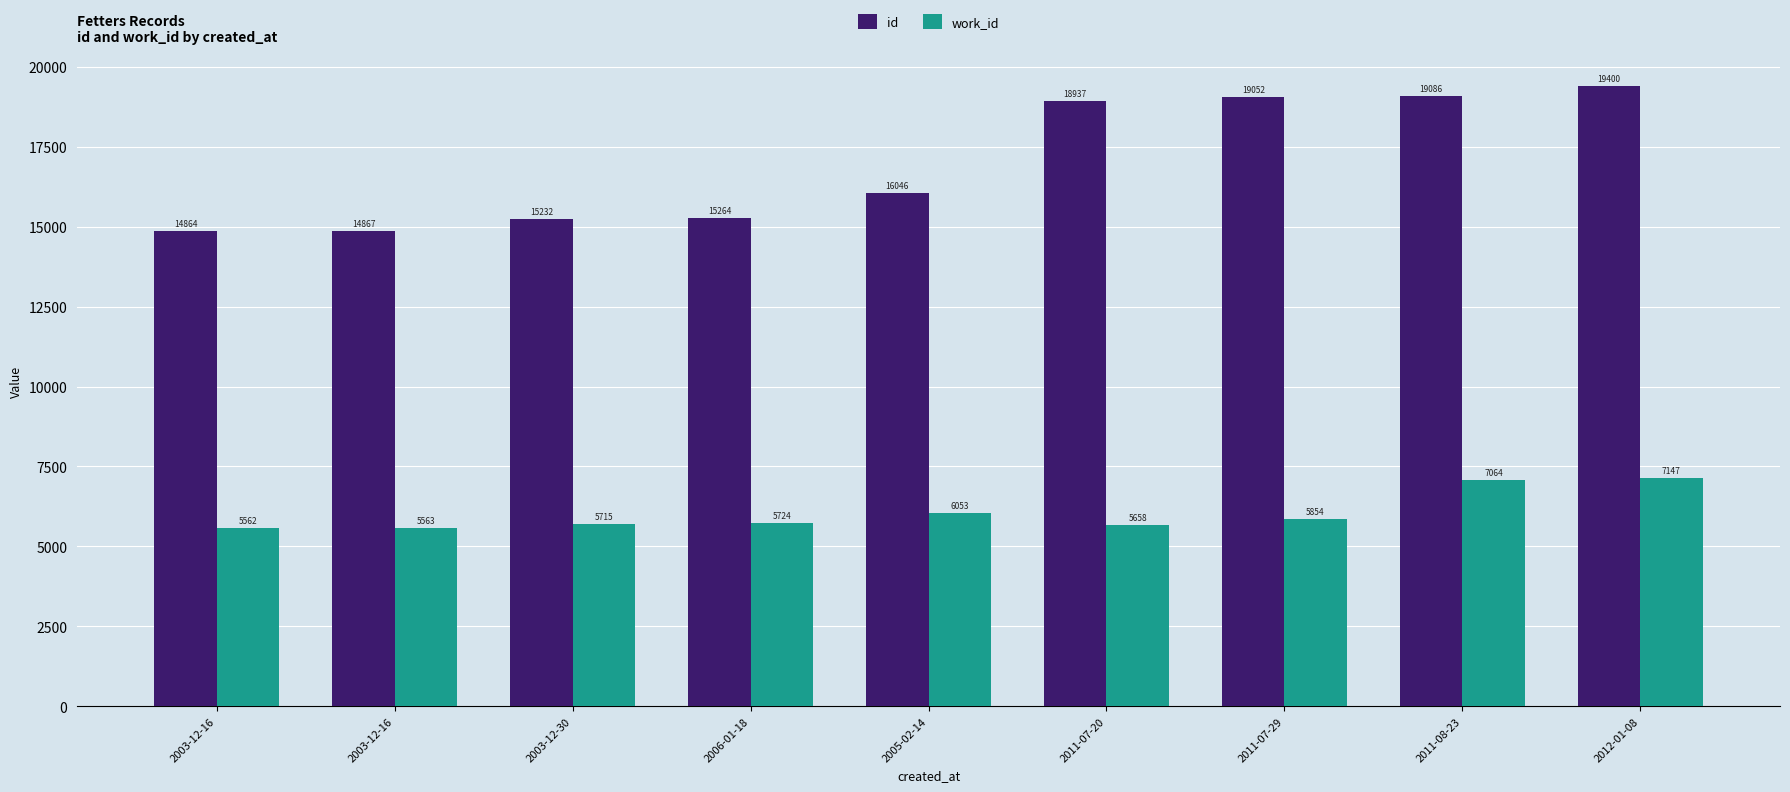

Reading right to left, extract all data points from this chart.

id: 19400	19086	19052	18937	16046	15264	15232	14867	14864
work_id: 7147	7064	5854	5658	6053	5724	5715	5563	5562